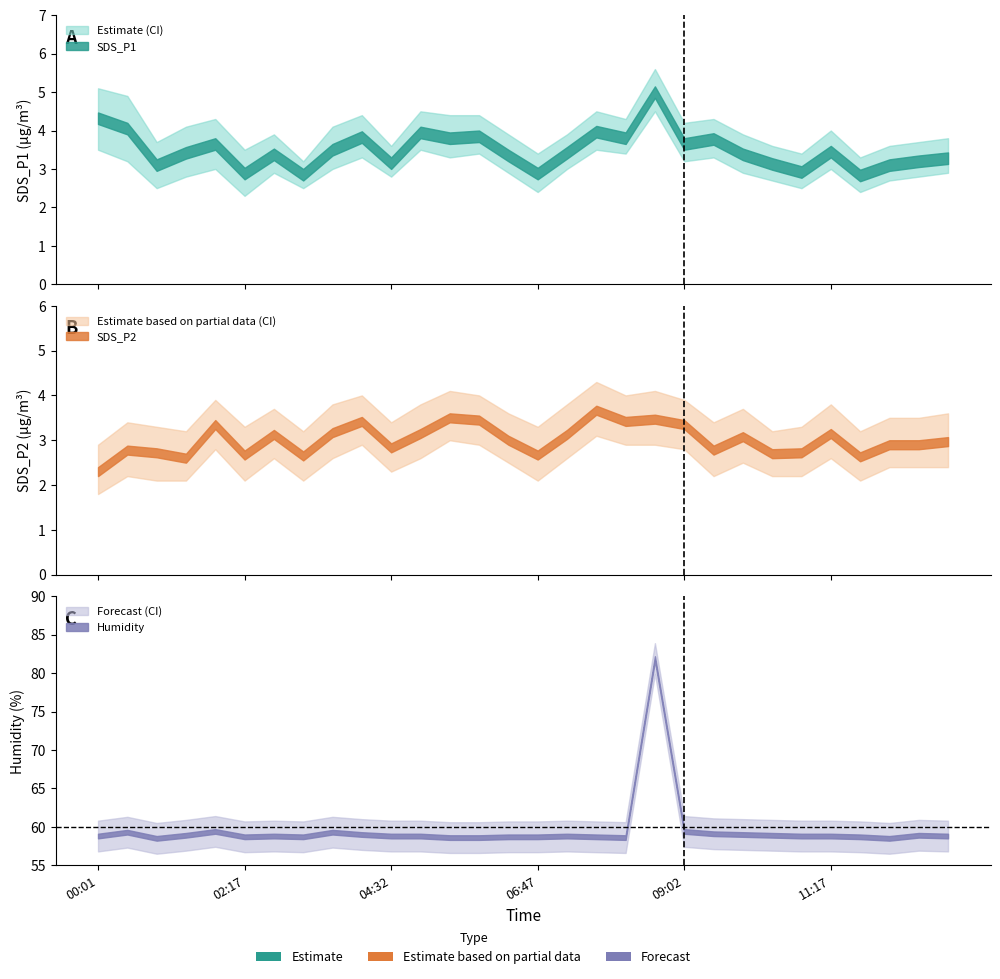

At which category is the sum across all series the highest?

08:35